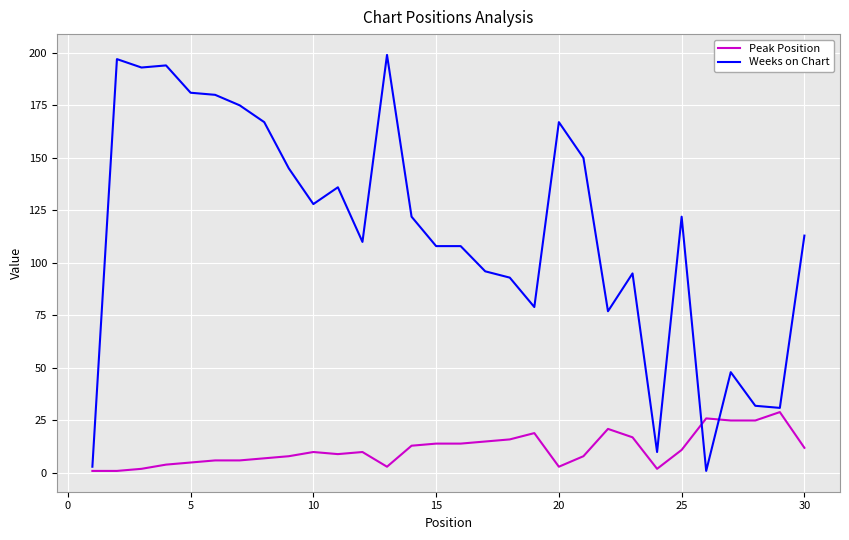

What is the sum of all Weeks on Chart values?

3460